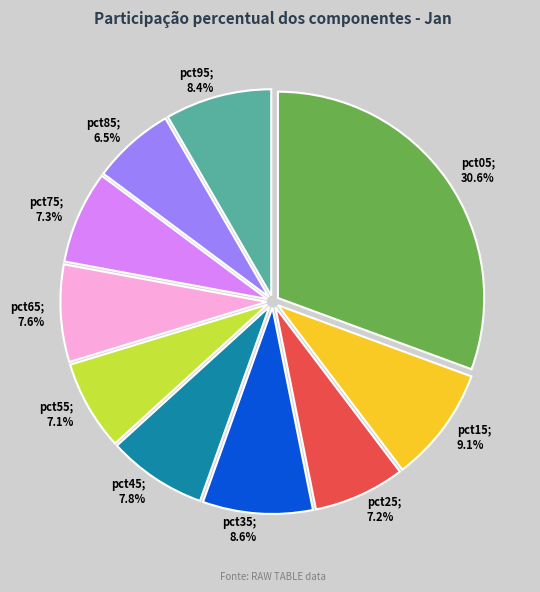

To the nearest percent, what is the average slice percentage?

10%